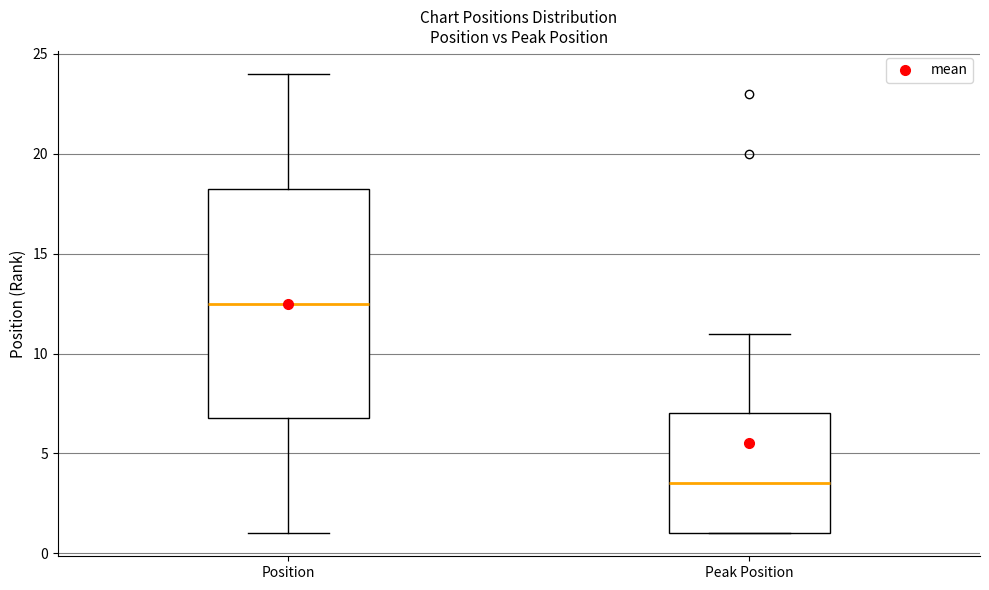

Which box's median line is the highest?

Position